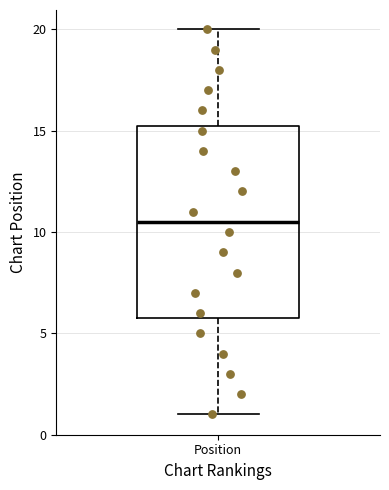

Transcribe this box plot: give where the median line is, the range the box spans, and where the two whiskers end, as read against the y-axis. The values are not printed on the chart, so give them approximately, as read against the axis.

median 10.5, box 6.0 to 15.5, whiskers 1.0 to 20.0